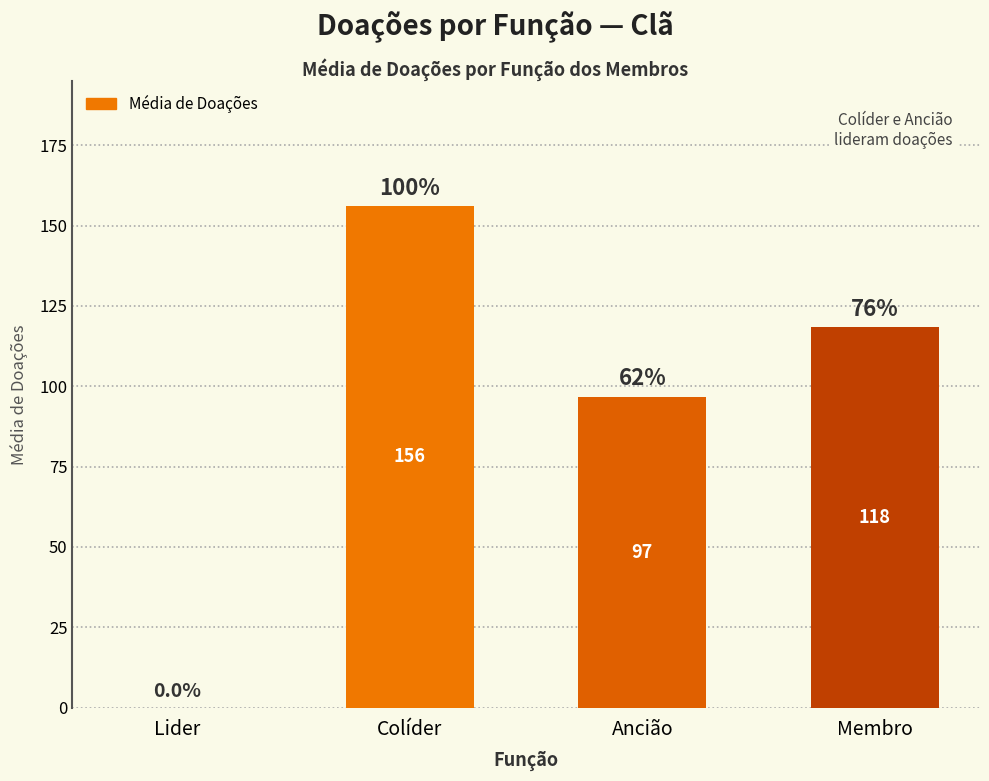

Count the number of values greater than 118.

2